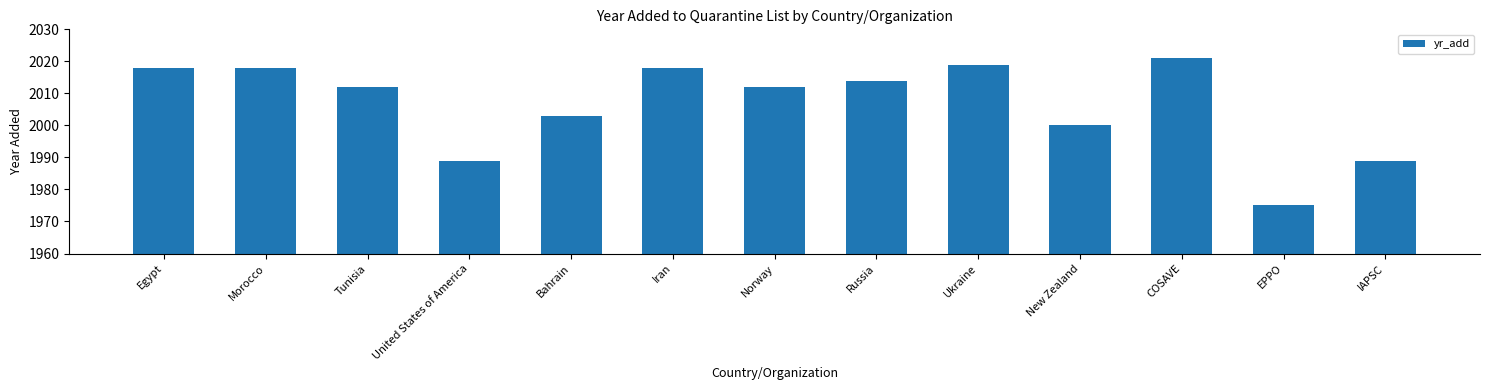

At which label is the value closest to 1998?

New Zealand